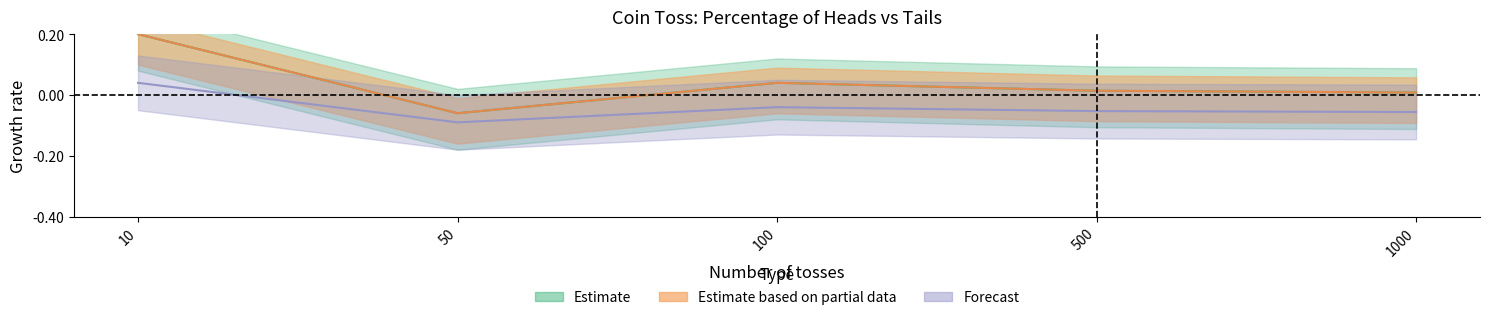

Rank the categories by Percentage of heads value from lowest to highest.

50, 1000, 500, 100, 10